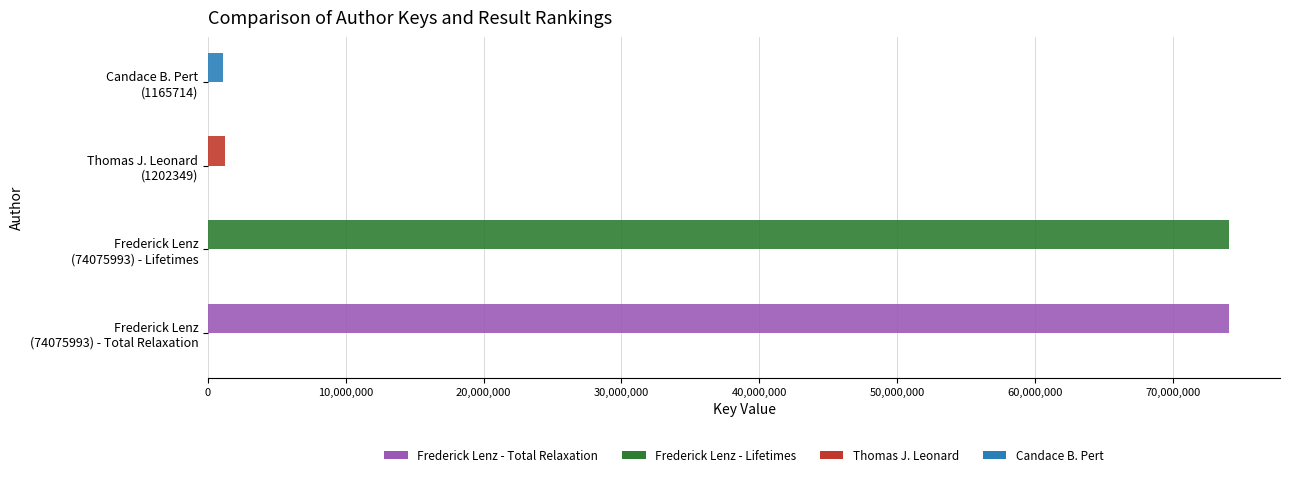

How many categories are shown in the chart?

4